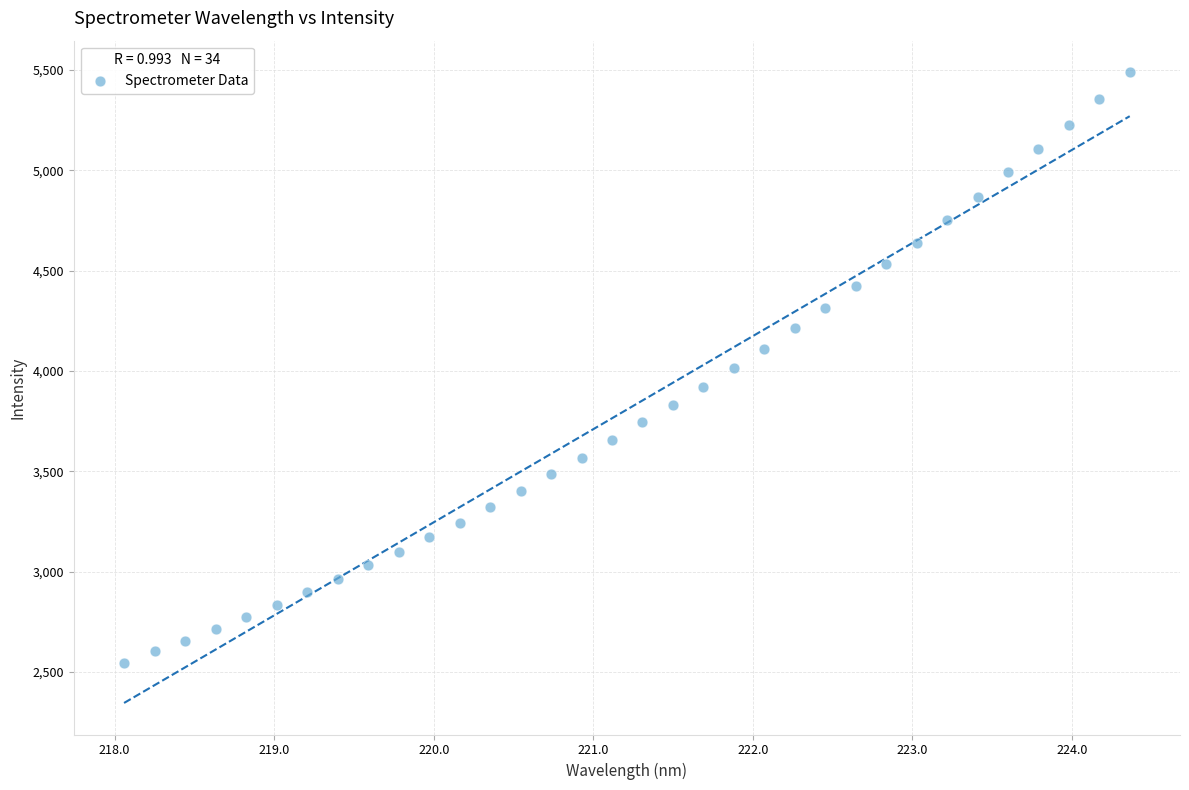

What is the range of X values (max minus min)?

6.3